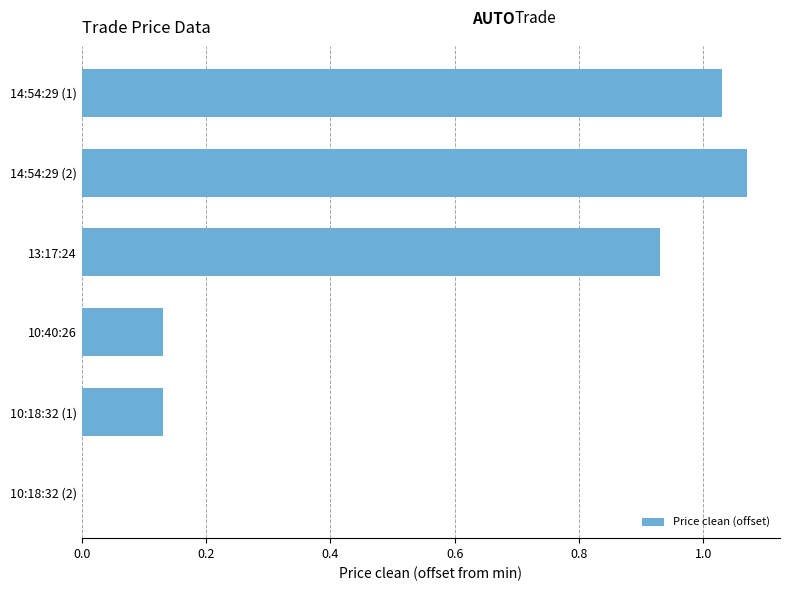

At which category does the chart reach its peak across all series?

14:54:29 (2)